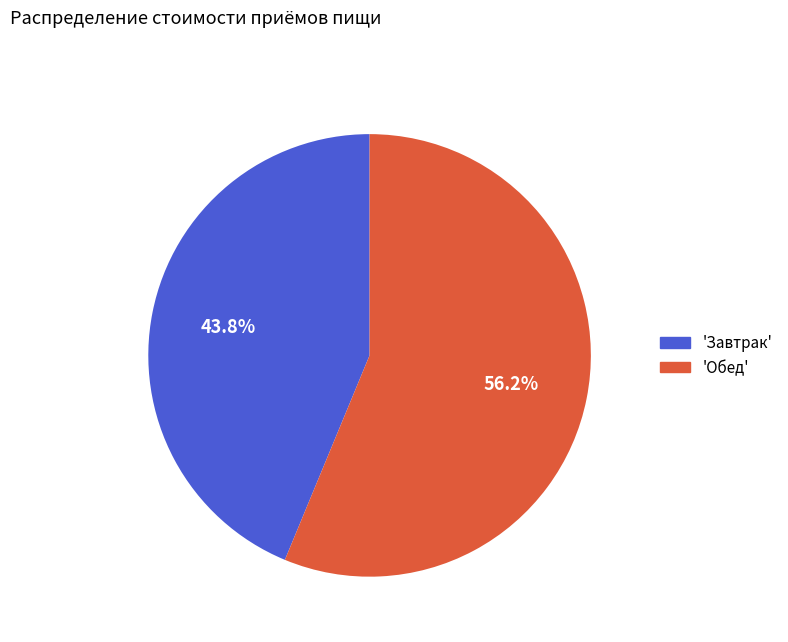

Does any single category account for the majority?

Yes